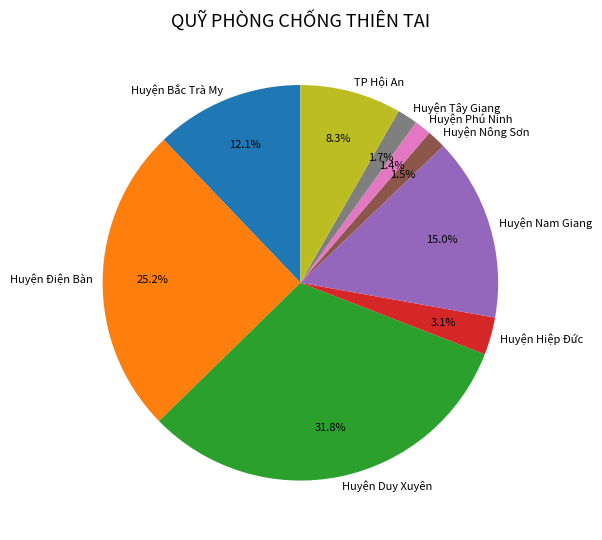

Is it true that Huyện Điện Bàn is 11% of the pie?

False